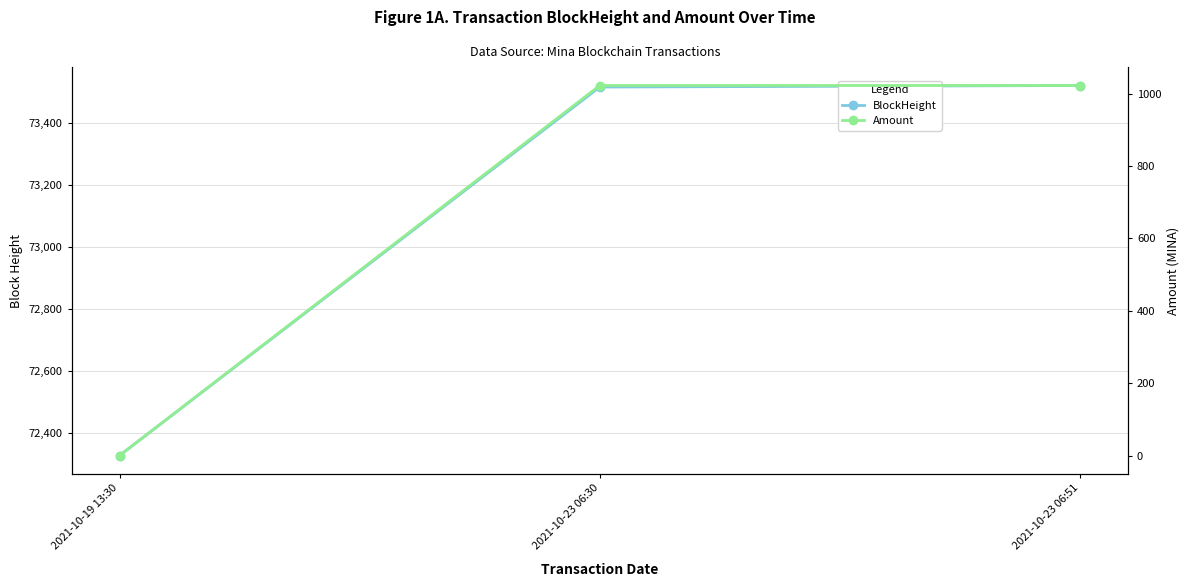

List the series in order of their overall mean, highest first.

BlockHeight, Amount